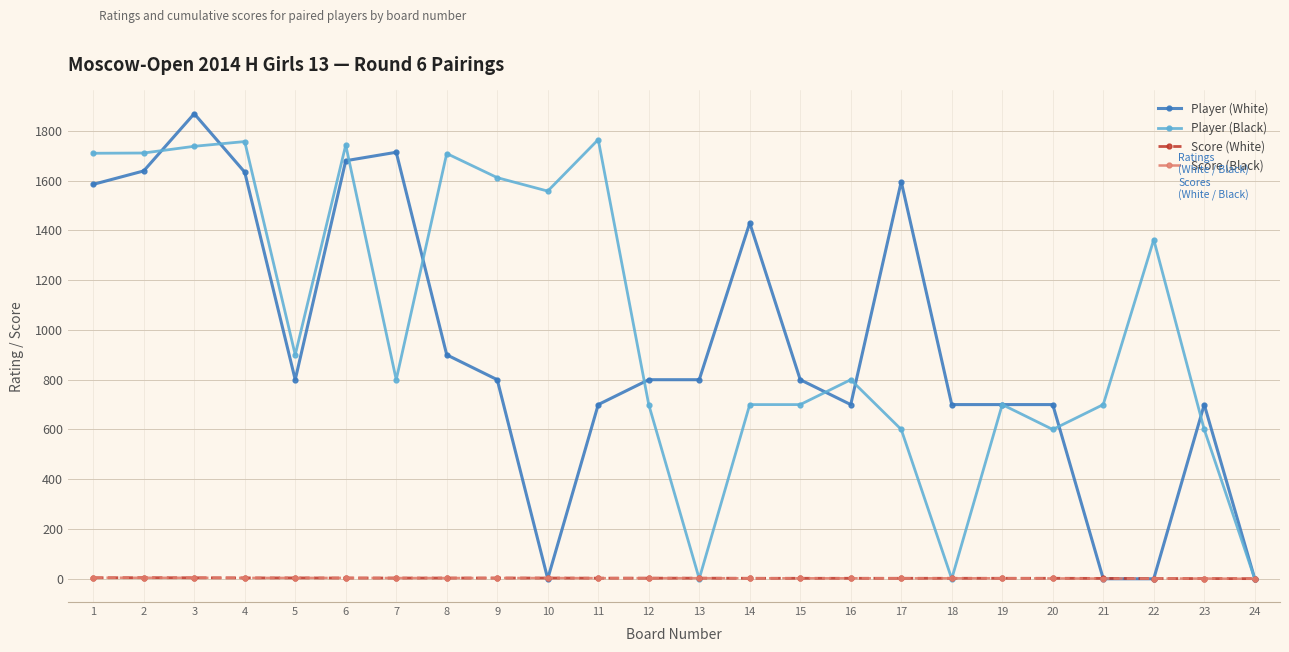

True or false: Player (White) has more than 2 interior local peaks.

True